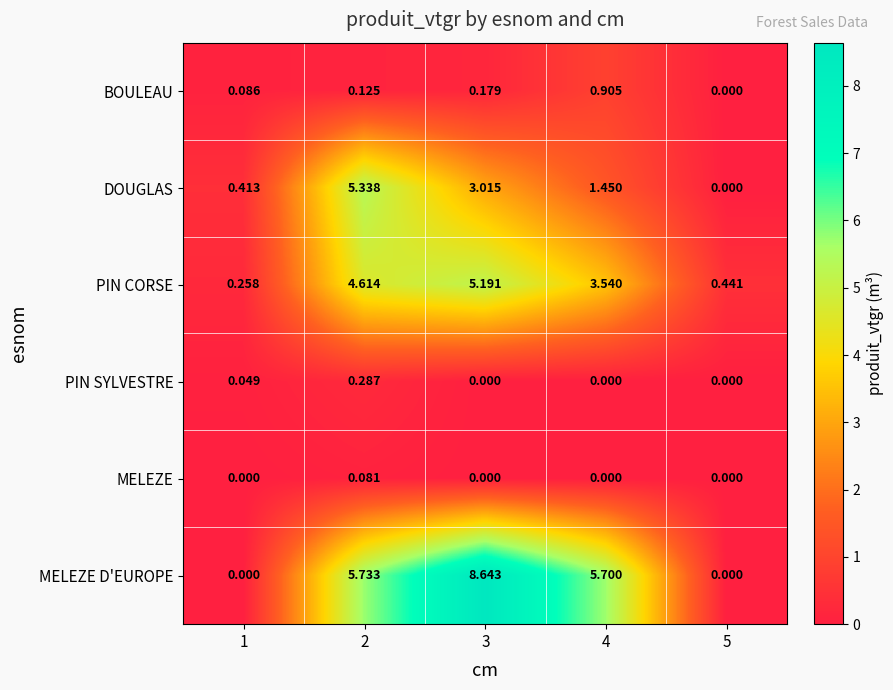

Which series has the widest spread of values?

MELEZE D'EUROPE